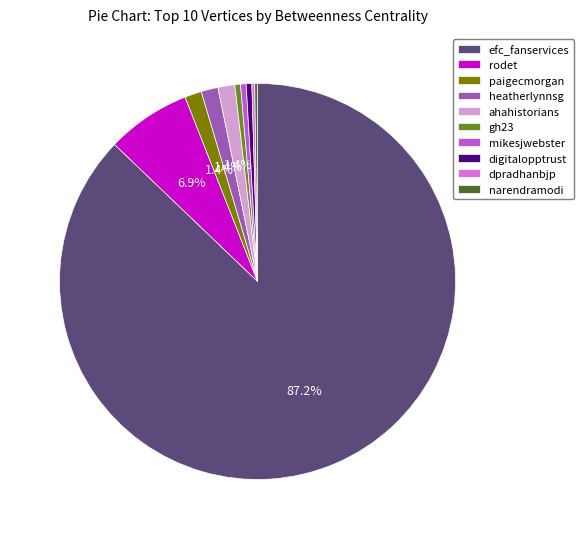

Which slice is the largest?

efc_fanservices